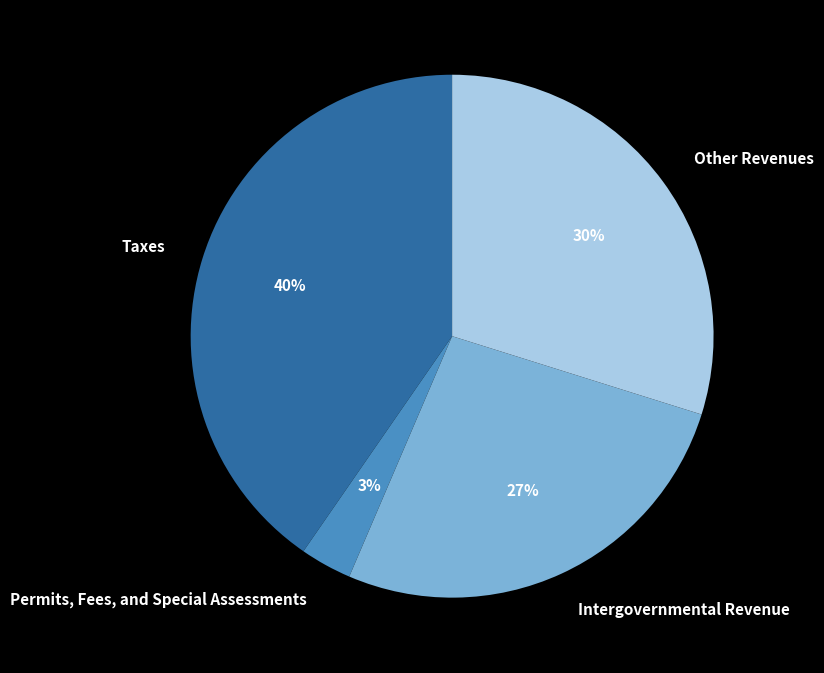

Between Permits, Fees, and Special Assessments and Taxes, which is larger?

Taxes